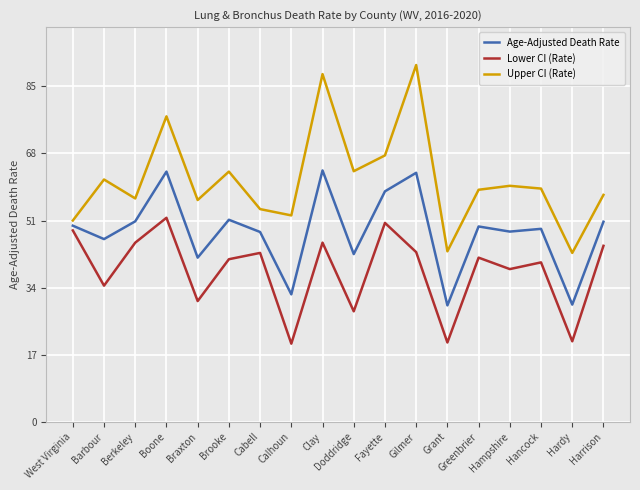

Is the value of Upper CI (Rate) at Brooke greater than the value of Age-Adjusted Death Rate at Barbour?

Yes